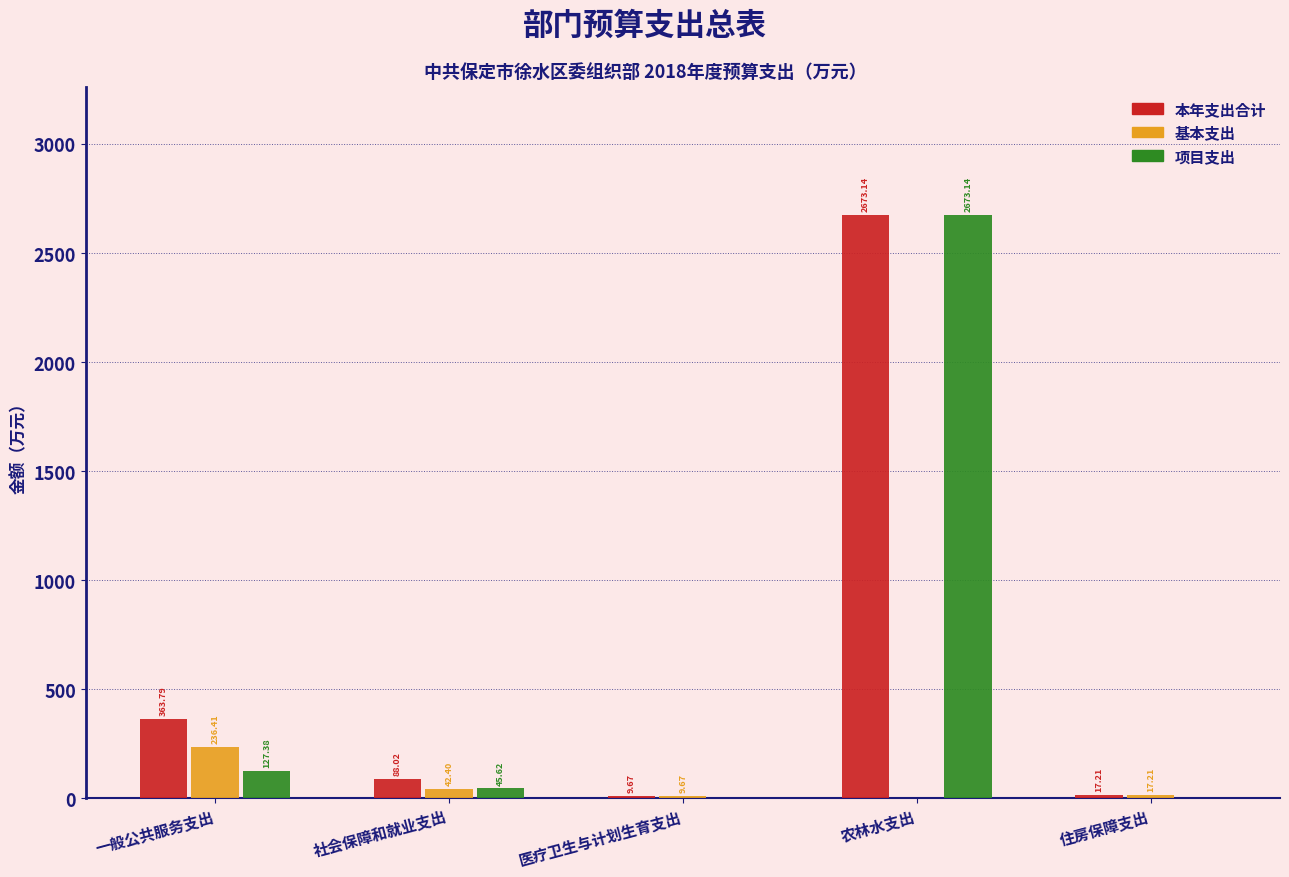

Between 一般公共服务支出 and 农林水支出, which series saw the biggest shift?

项目支出